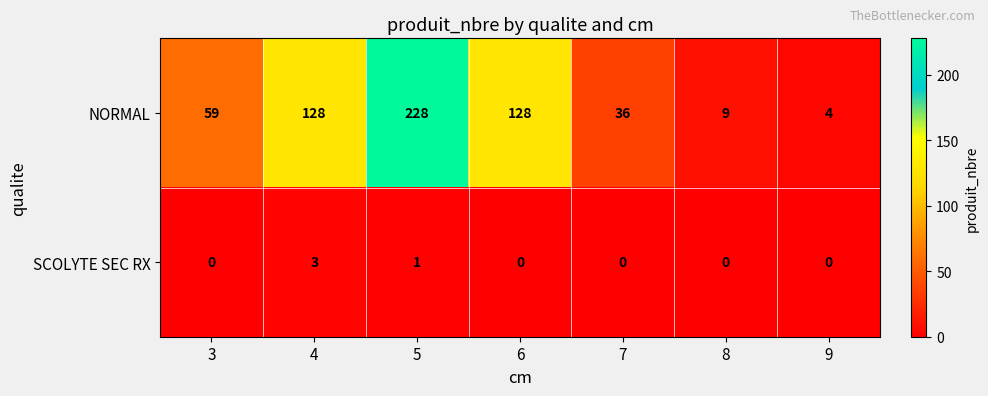

What is the difference between the maximum and second lowest values in the NORMAL series?

219